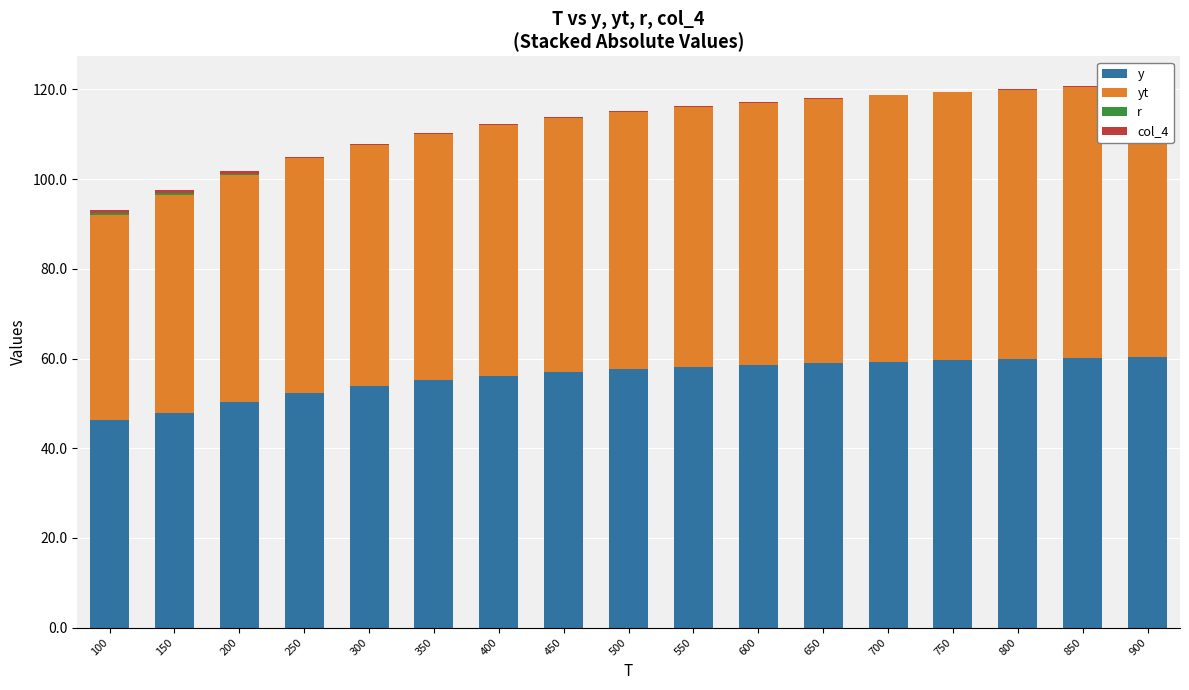

At how many categories does at least one series exceed 13?

17